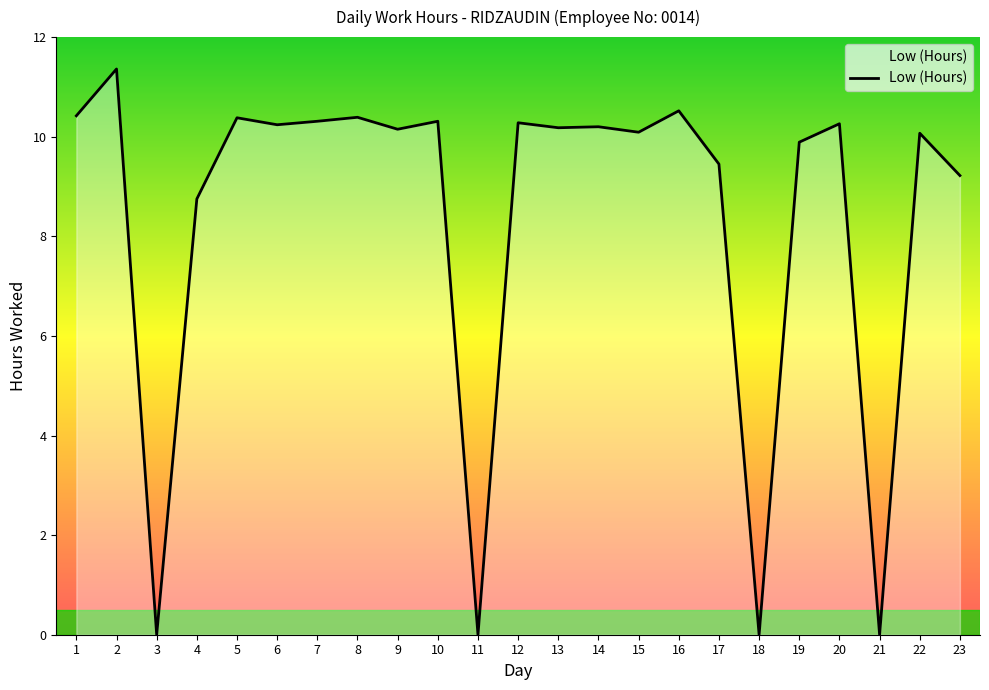

What is the average value?

8.4